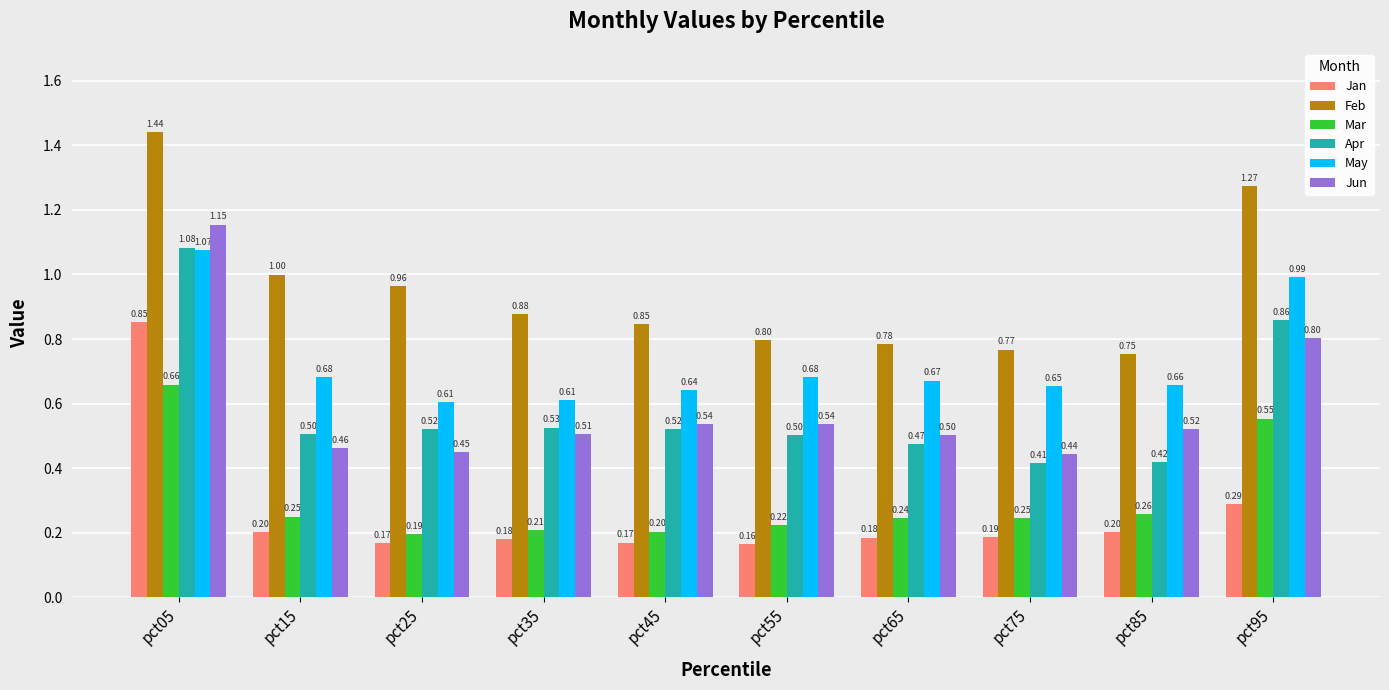

At how many categories does at least one series exceed 0?

10